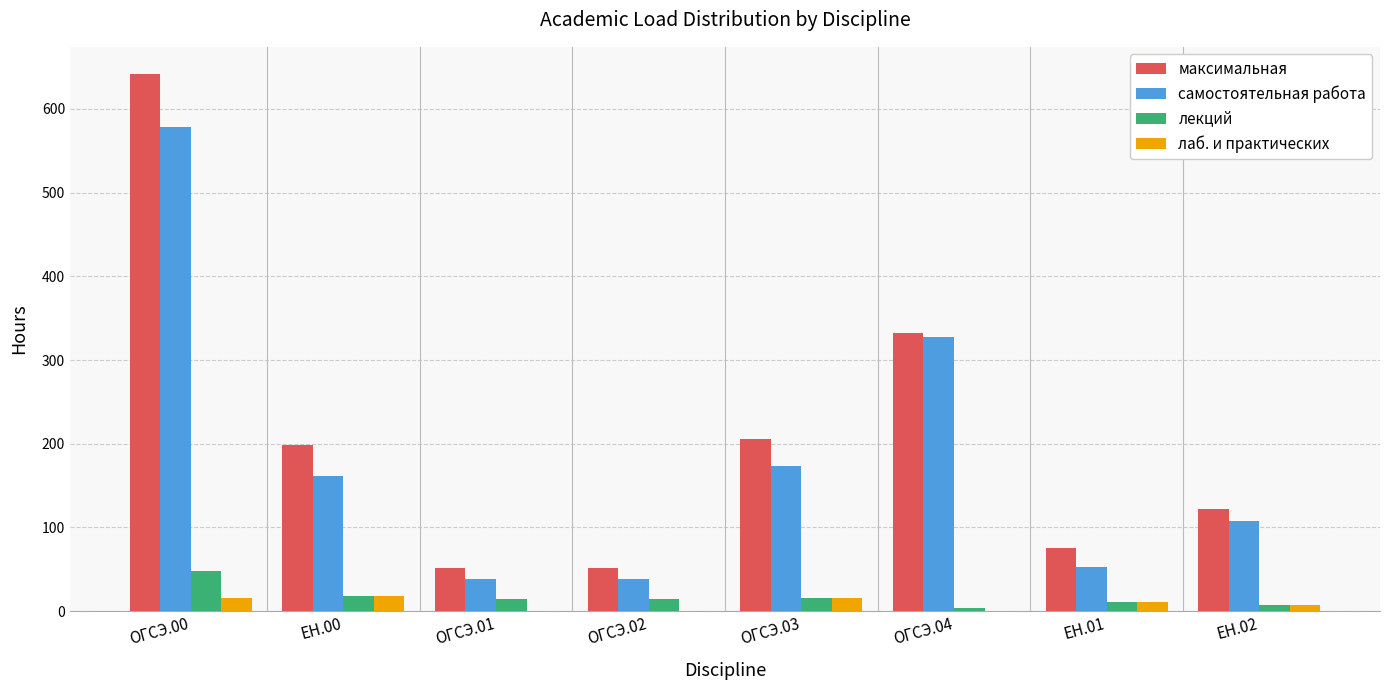

Which category has the highest value in the лекций series?

ОГСЭ.00